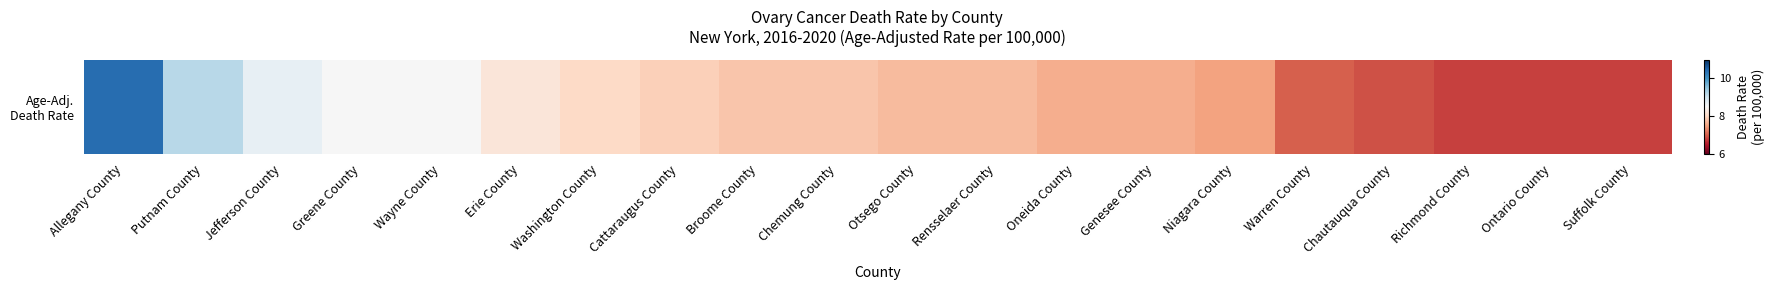

Which has a higher value, Wayne County or Washington County?

Wayne County